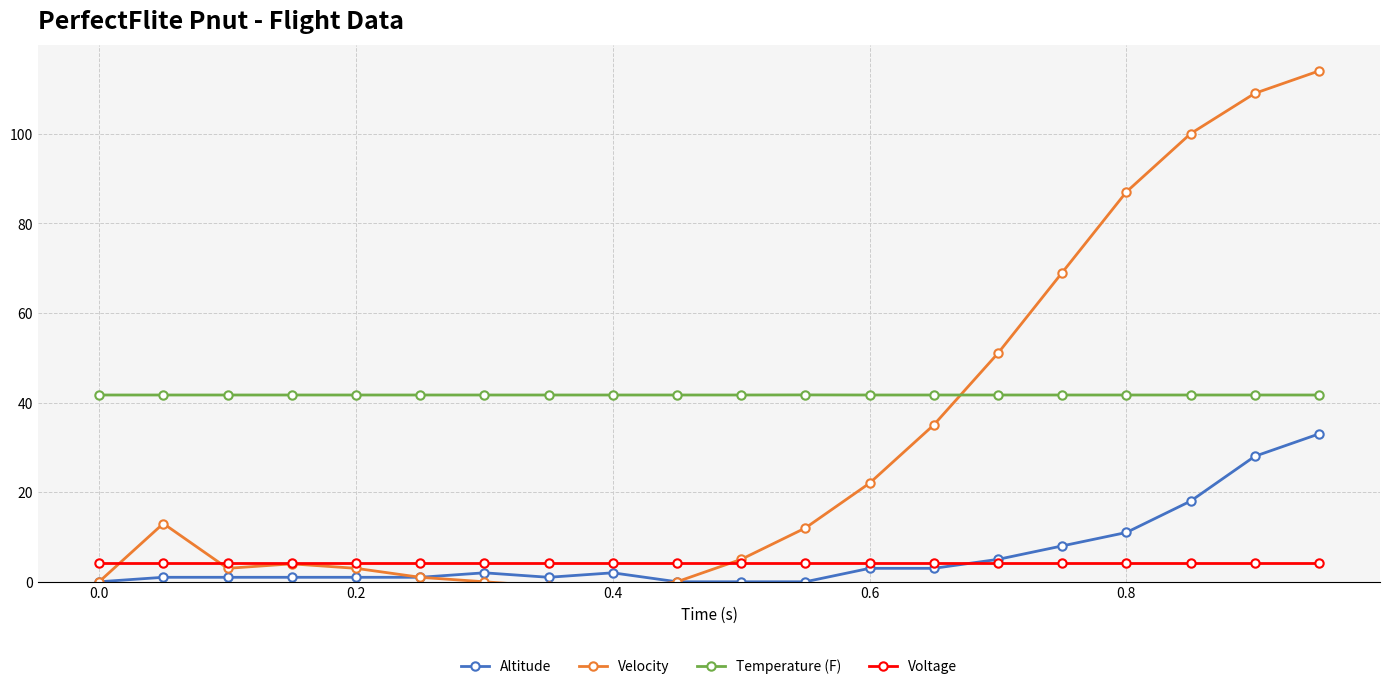

What are all the series names shown in the legend?

Altitude, Velocity, Temperature (F), Voltage